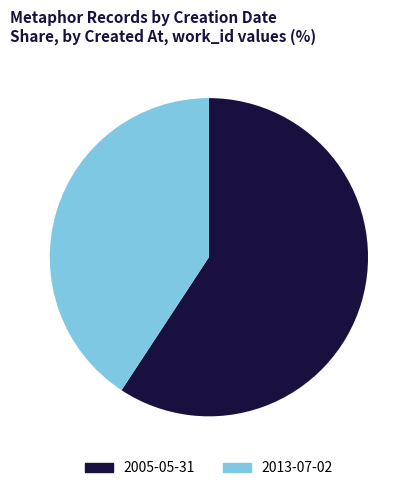

How many segments does this pie chart have?

2